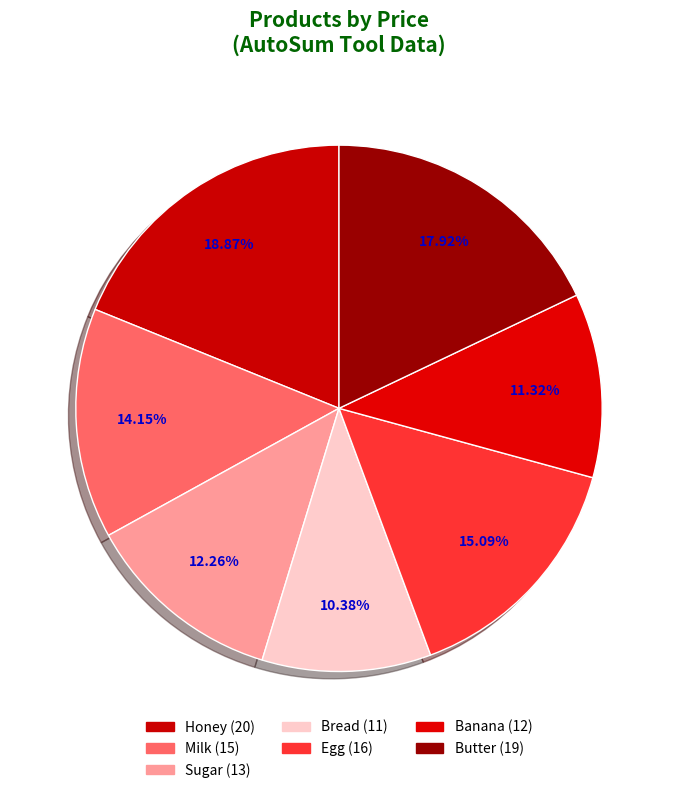

Count the number of slices in the pie.

7